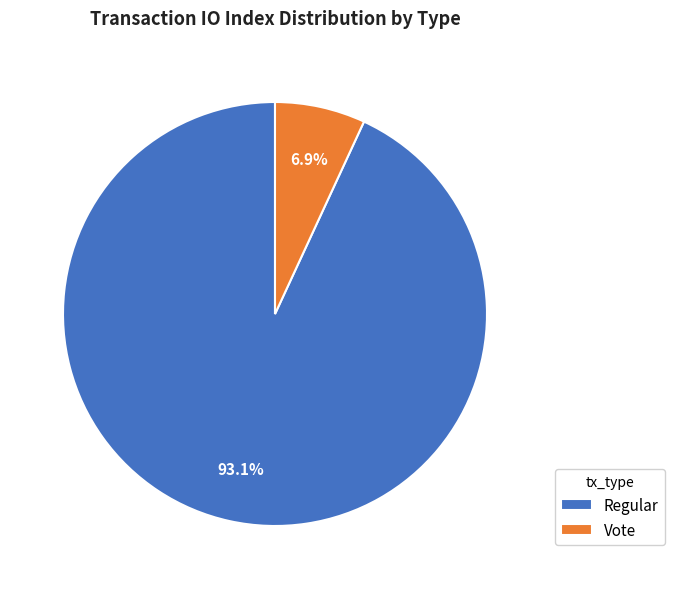

To the nearest percent, what is the average slice percentage?

50%